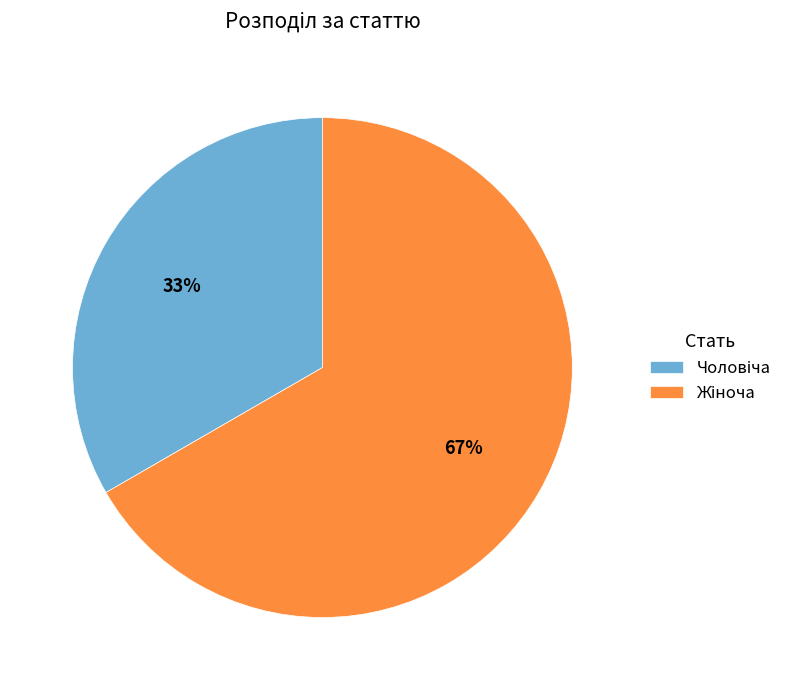

To the nearest percent, what is the average slice percentage?

50%